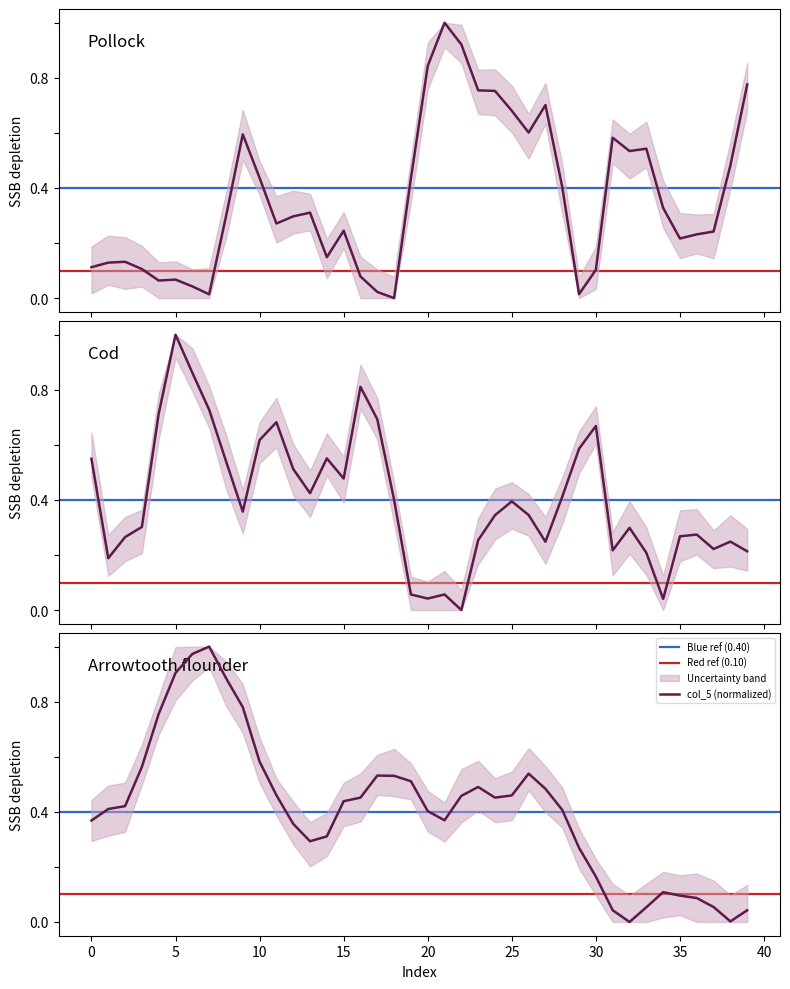

True or false: col_5 (normalized) has a value of 0.8 at 25.

False